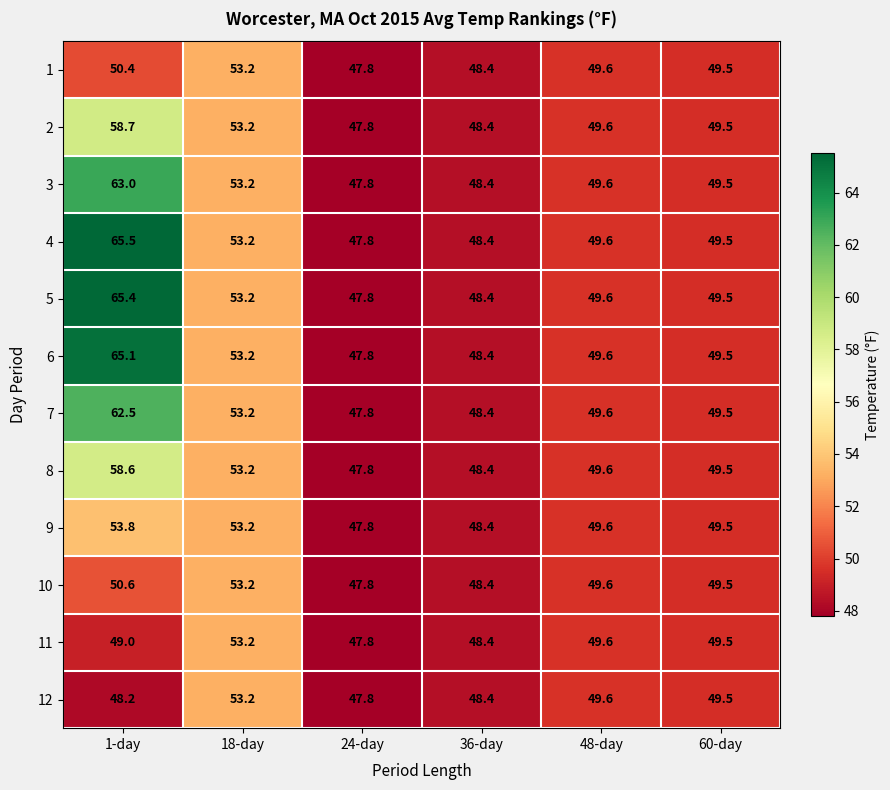

Which series has the widest spread of values?

4